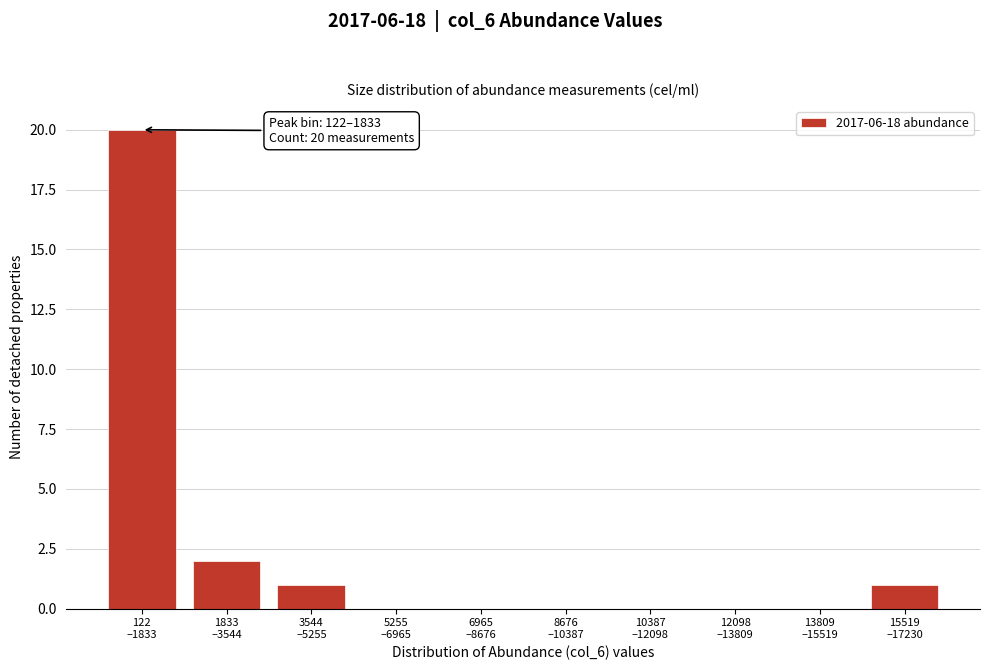

What is the sum of all values?

24